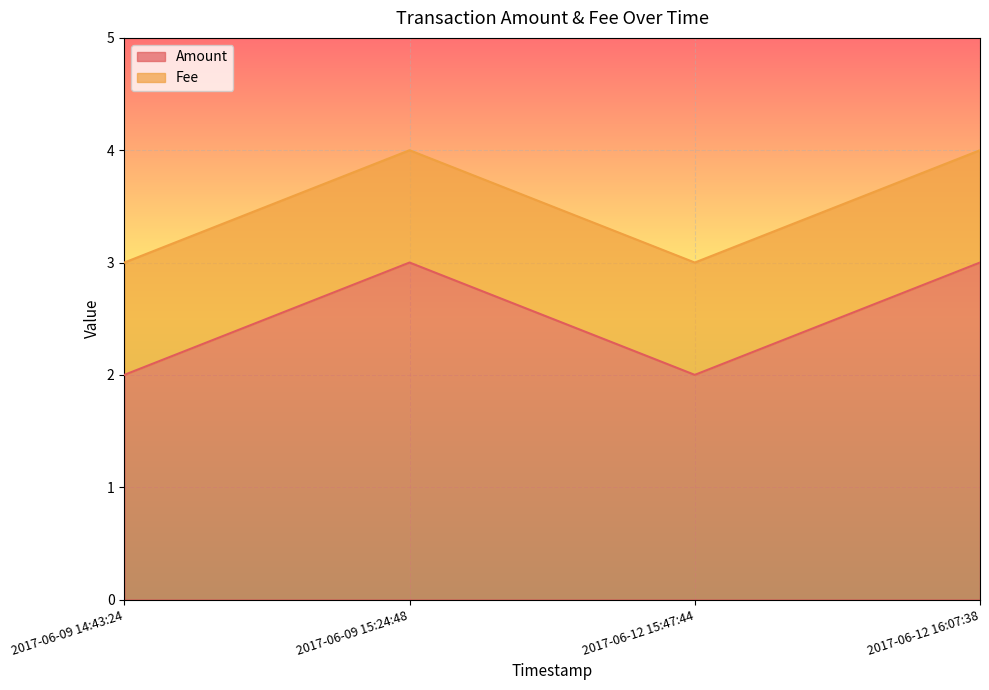

Which category has the lowest value across all series?

2017-06-09 14:43:24